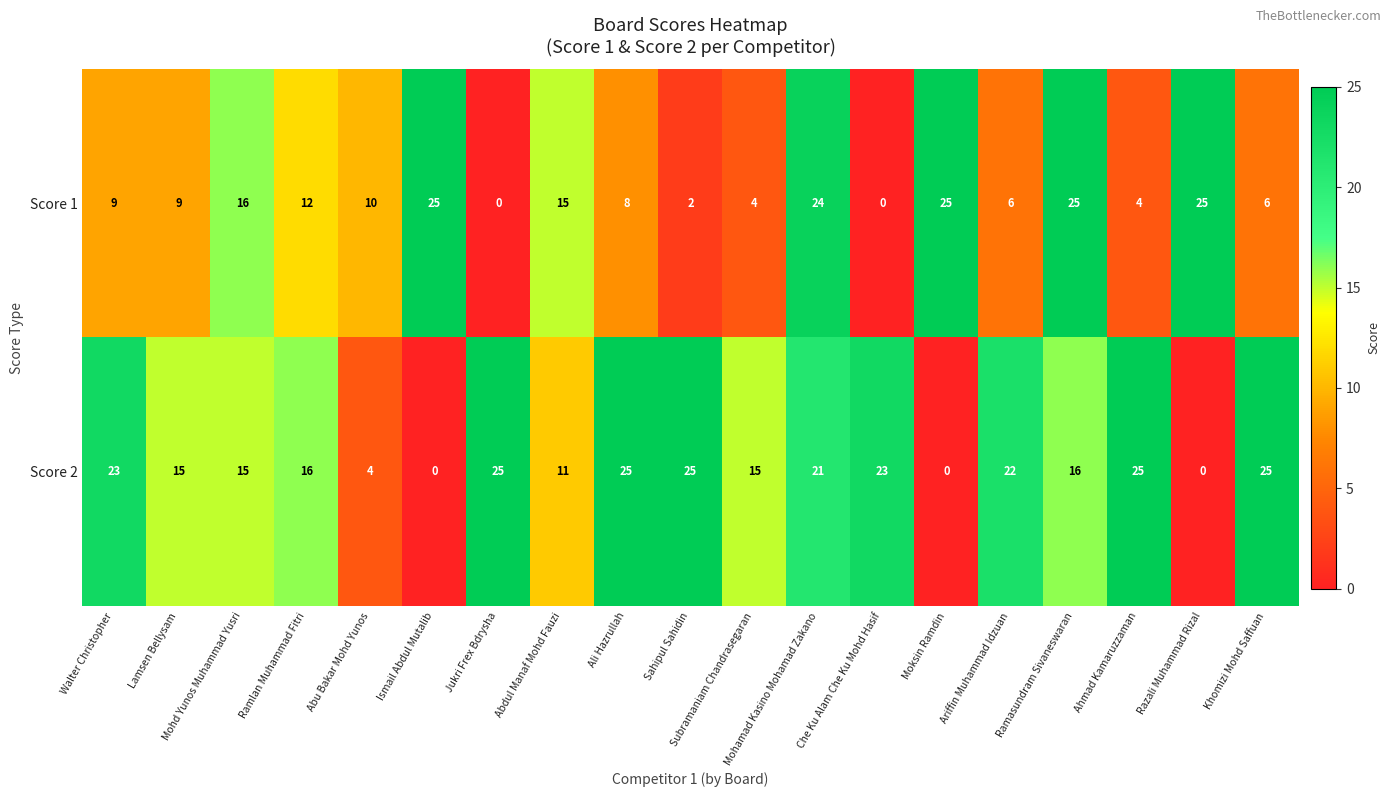

At how many categories does at least one series exceed 11?

18